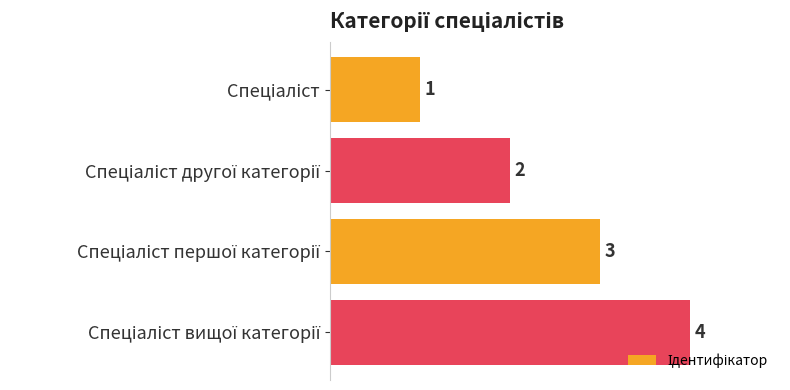

What is the value of the 3rd bar from the top?

3